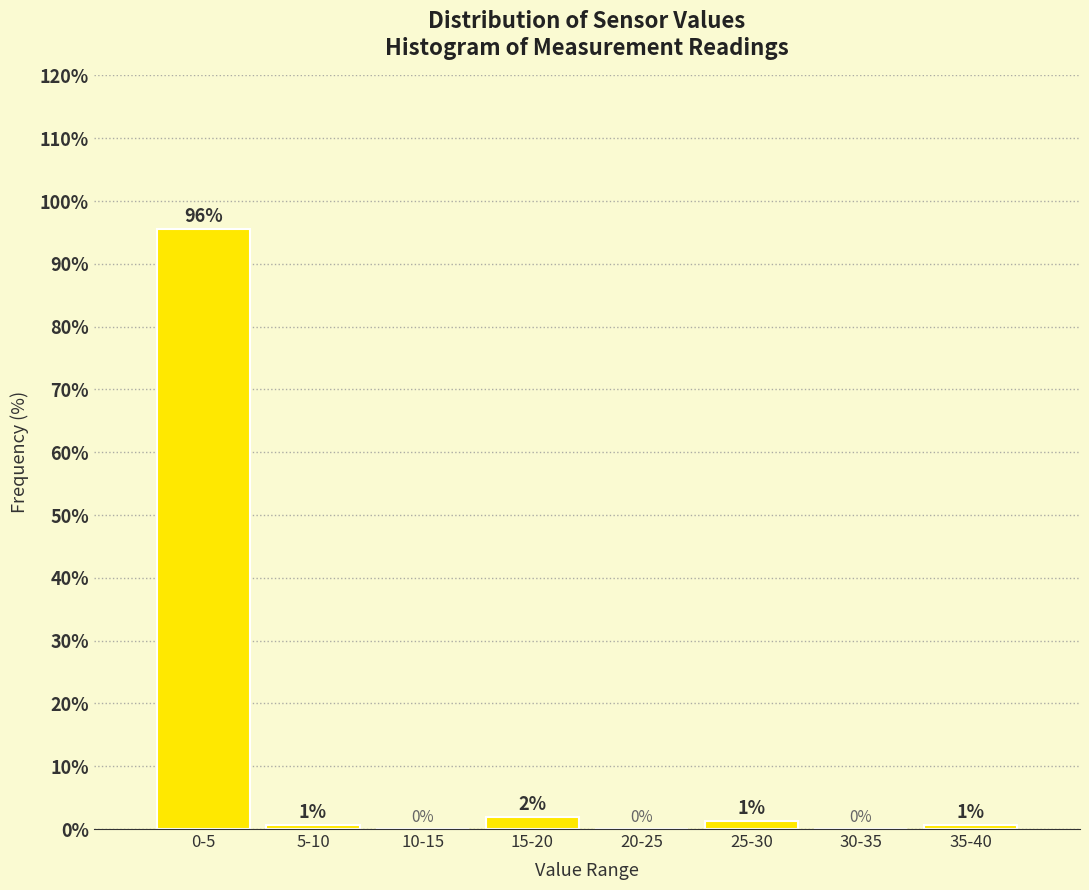

Which has a higher value, 30-35 or 0-5?

0-5